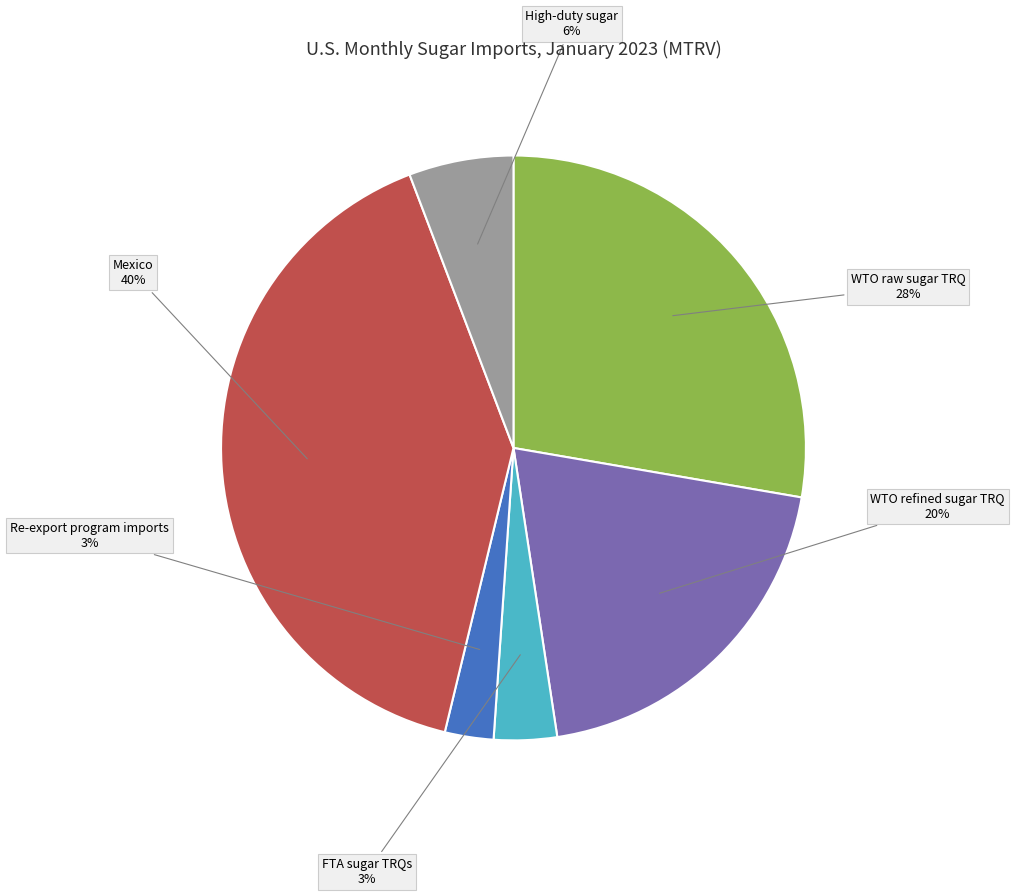

True or false: Re-export program imports accounts for 3% of the total.

True